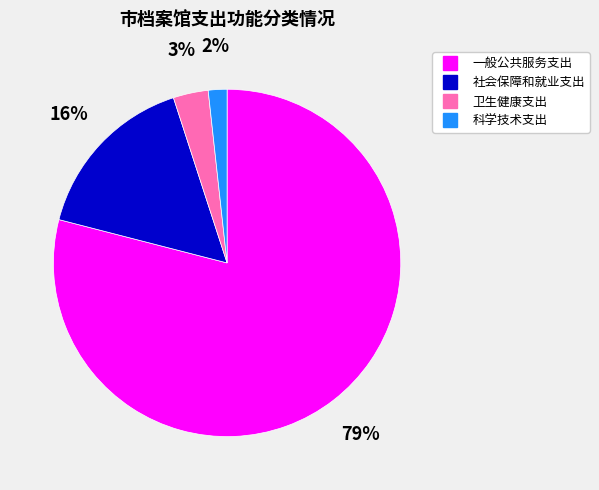

Which category has the biggest portion of the pie?

一般公共服务支出